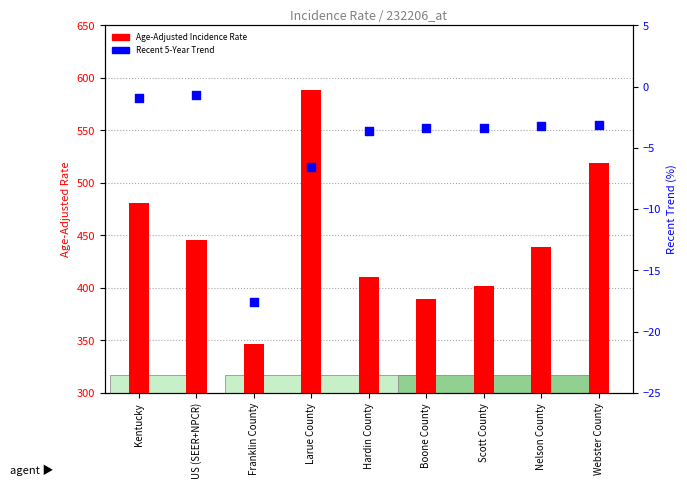

What are all the series names shown in the legend?

Age-Adjusted Incidence Rate, Recent 5-Year Trend